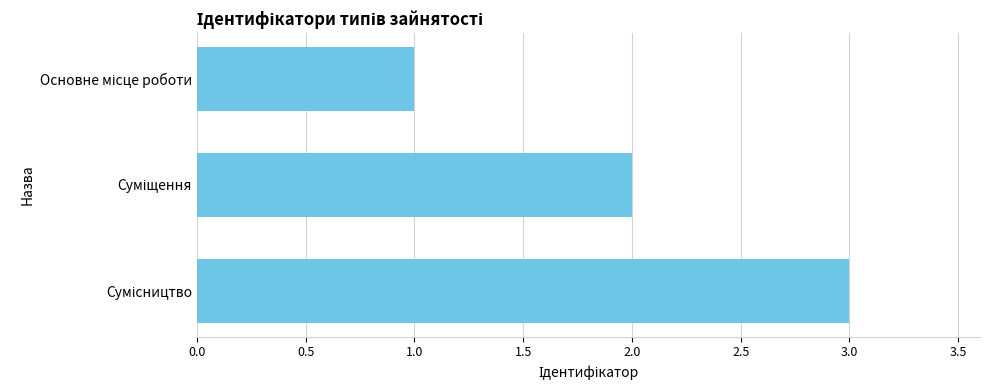

What is the sum of all values?

6